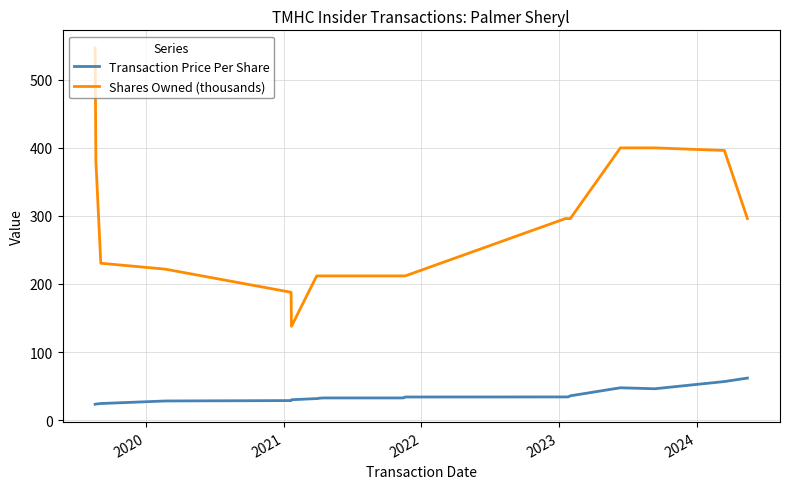

What is the minimum value for Shares Owned (thousands)?

137.8